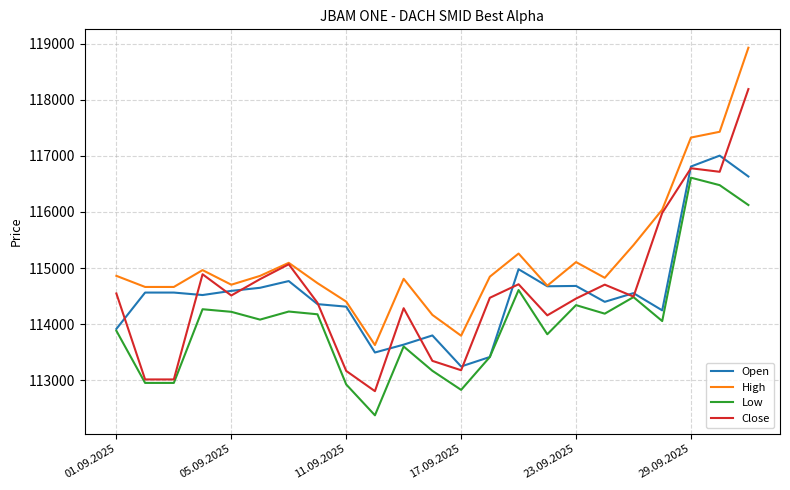

Which series has the largest total across all categories?

High